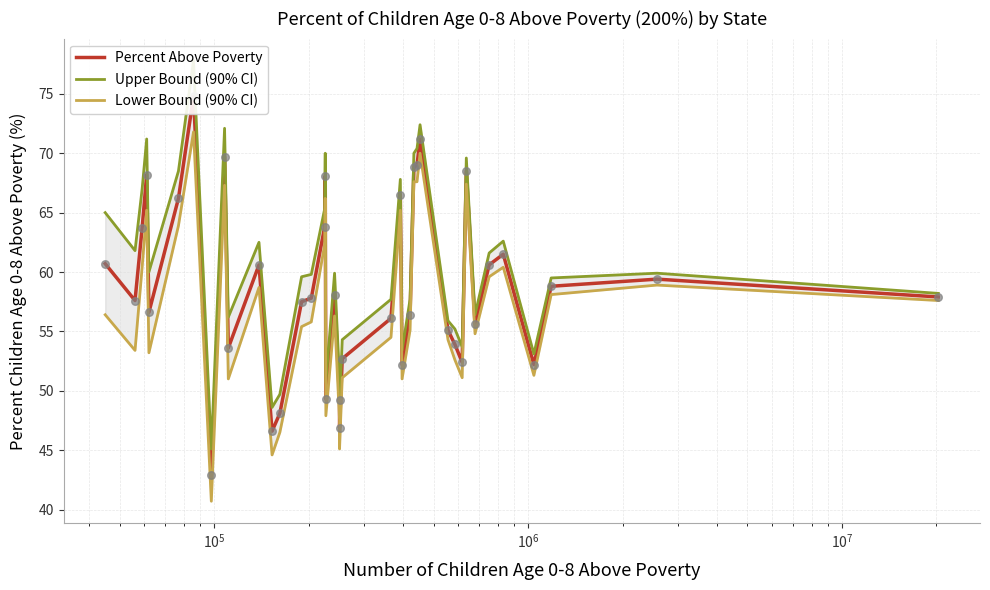

At how many categories does at least one series exceed 63?

13